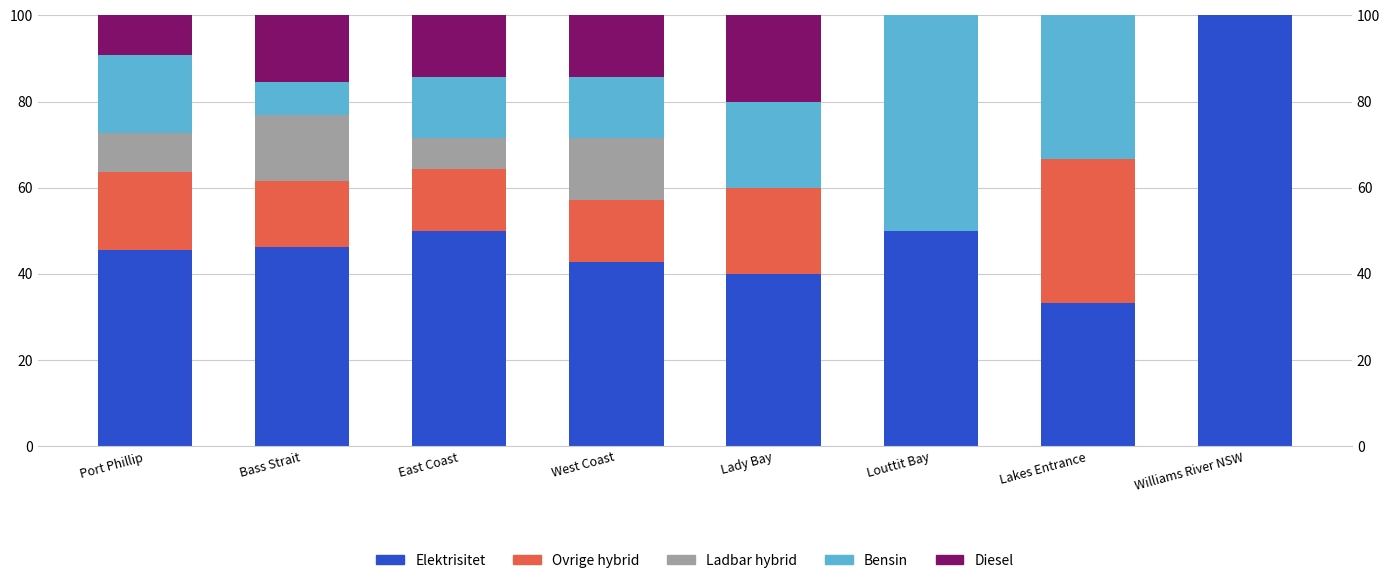

Which has a higher value, West Coast or Lakes Entrance?

West Coast